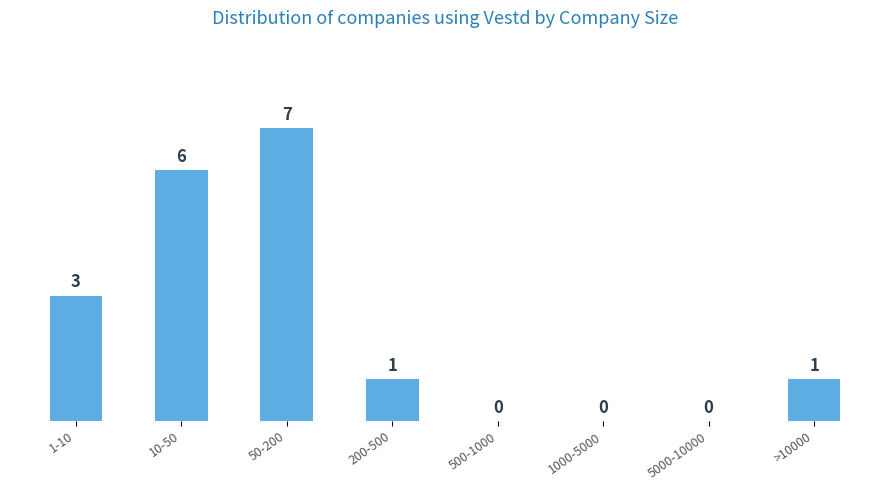

Reading left to right, what are all the values shown in this chart?

1-10=3	10-50=6	50-200=7	200-500=1	500-1000=0	1000-5000=0	5000-10000=0	>10000=1